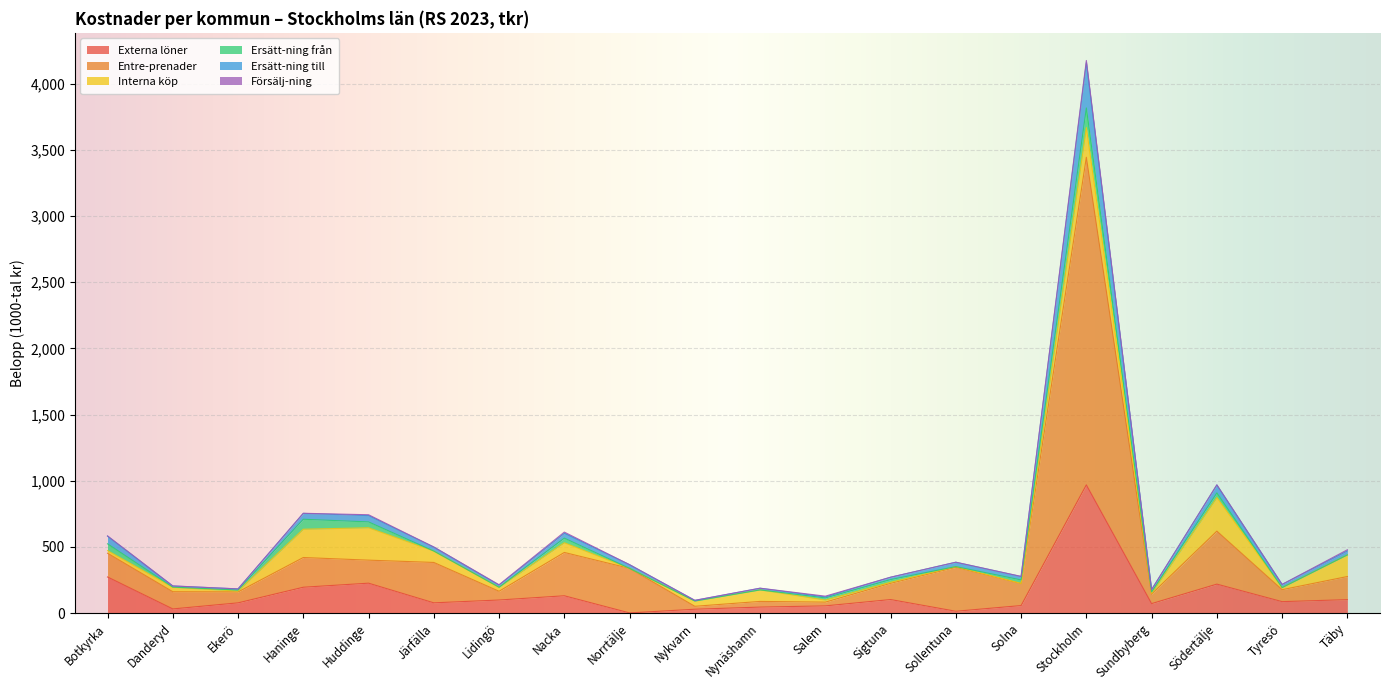

At which category is the sum across all series the highest?

Stockholm